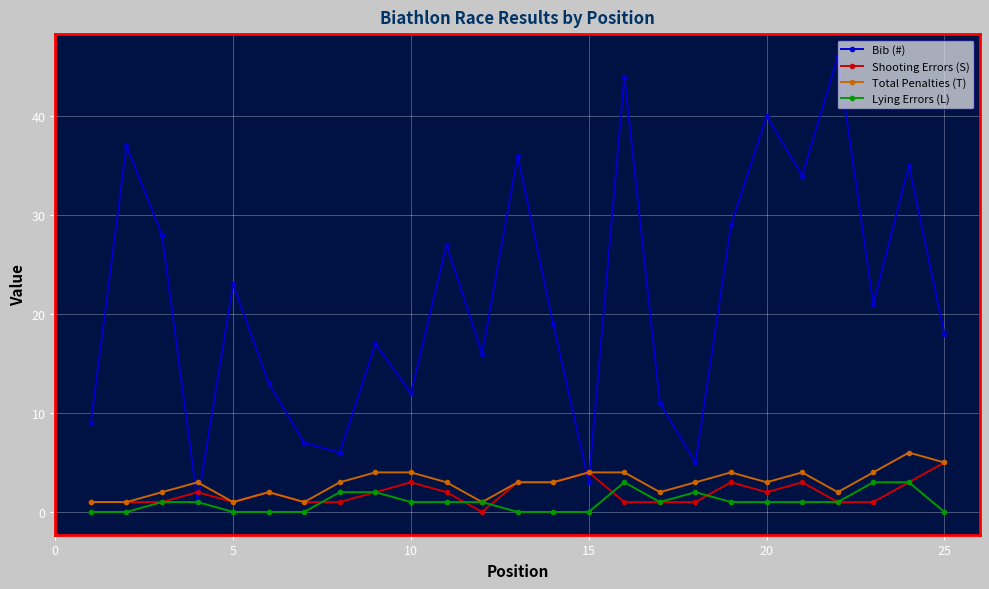

Is this an area chart (filled region under the line)?

No